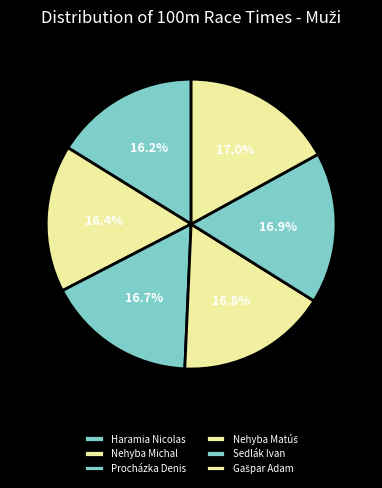

What portion of the pie excludes Haramia Nicolas?

83.8%